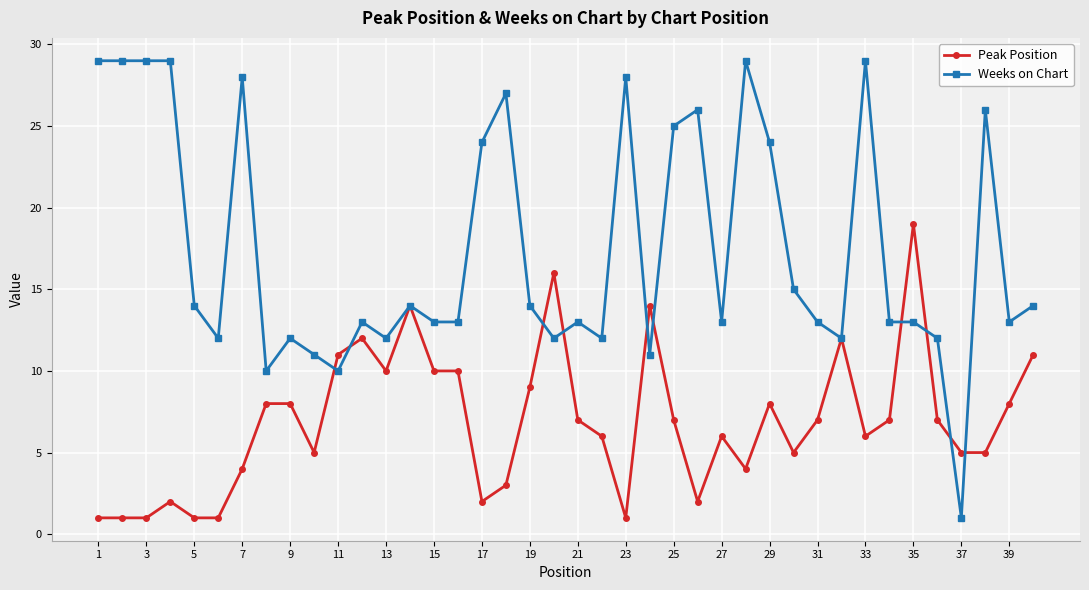

Reading left to right, extract all data points from this chart.

Peak Position: 1	1	1	2	1	1	4	8	8	5	11	12	10	14	10	10	2	3	9	16	7	6	1	14	7	2	6	4	8	5	7	12	6	7	19	7	5	5	8	11
Weeks on Chart: 29	29	29	29	14	12	28	10	12	11	10	13	12	14	13	13	24	27	14	12	13	12	28	11	25	26	13	29	24	15	13	12	29	13	13	12	1	26	13	14